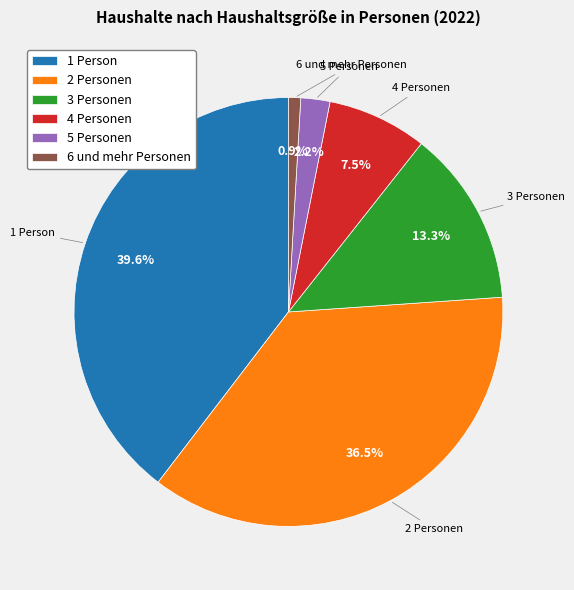

Is it true that 1 Person is 49% of the pie?

False